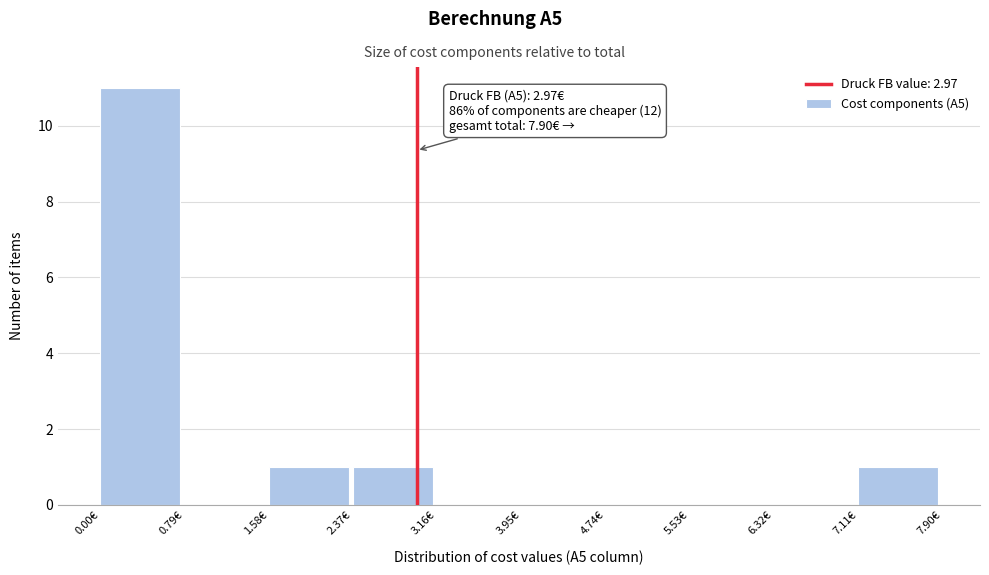

Which range on the x-axis has the tallest bar?

0.0 to 0.8